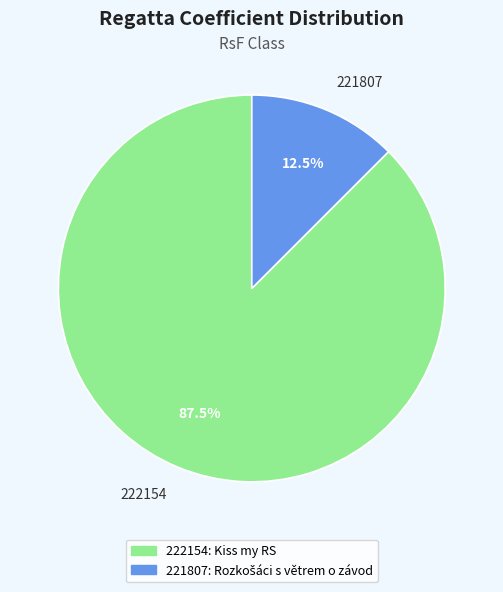

What is the largest slice in the pie chart?

222154